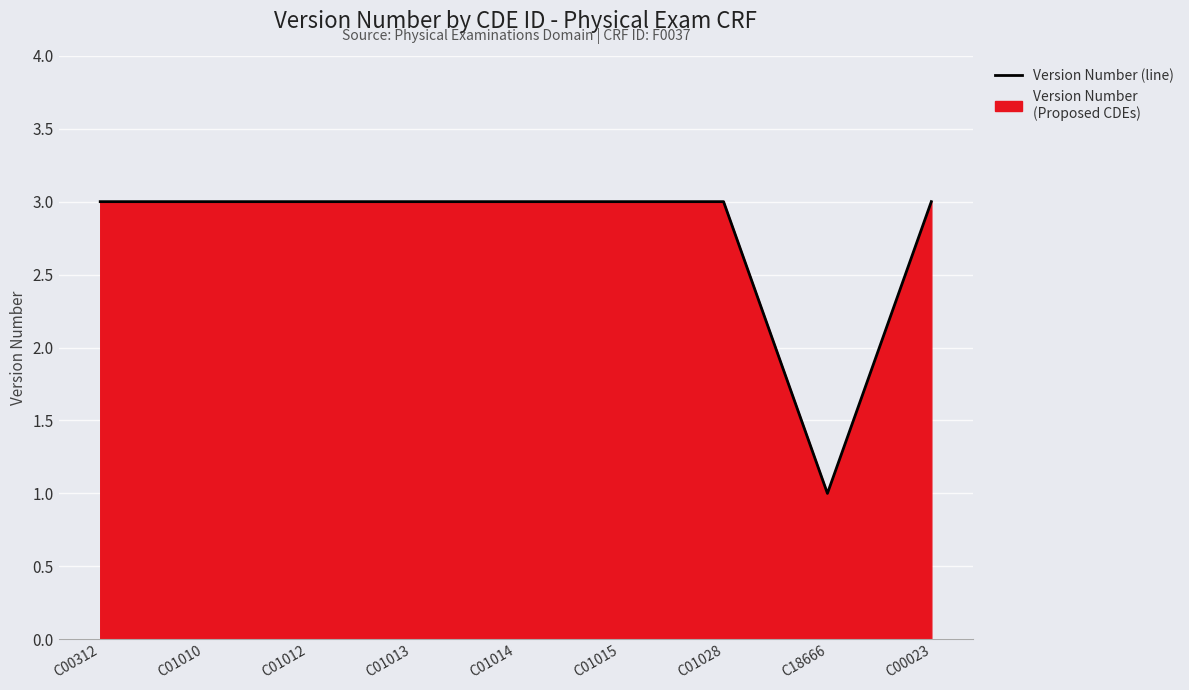

Does the chart display data point markers on the line(s)?

No